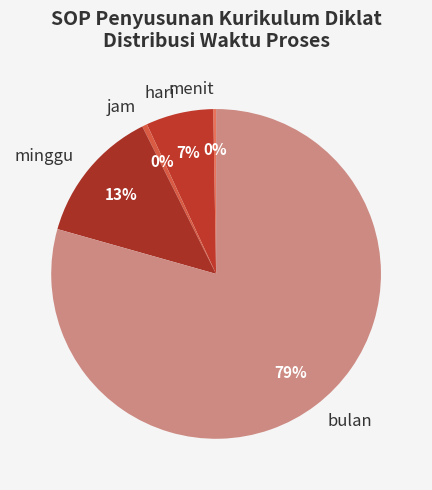

Is there a majority slice in this chart?

Yes